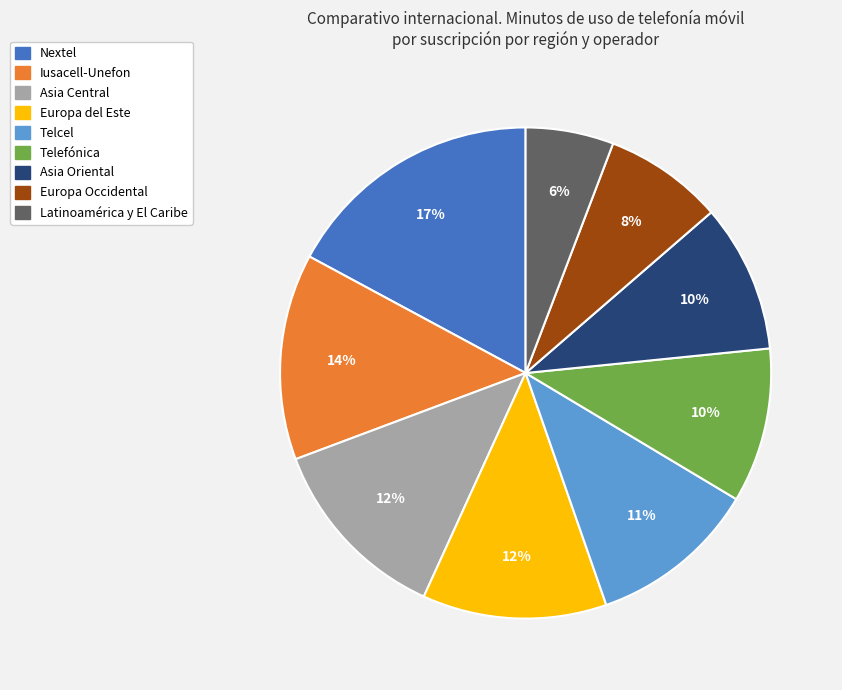

Is there any slice that represents more than half of the pie?

No